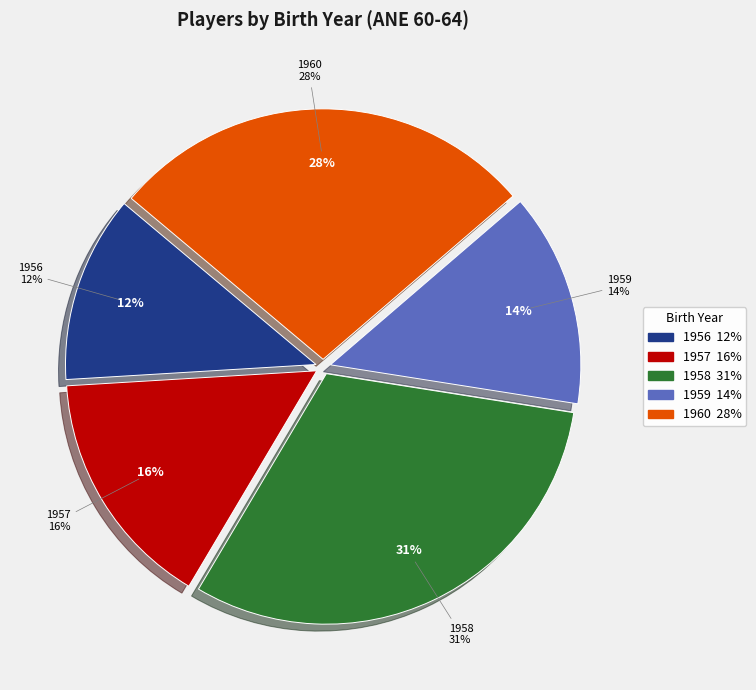

To the nearest percent, what is the difference between the largest and smallest slice percentages?

19%